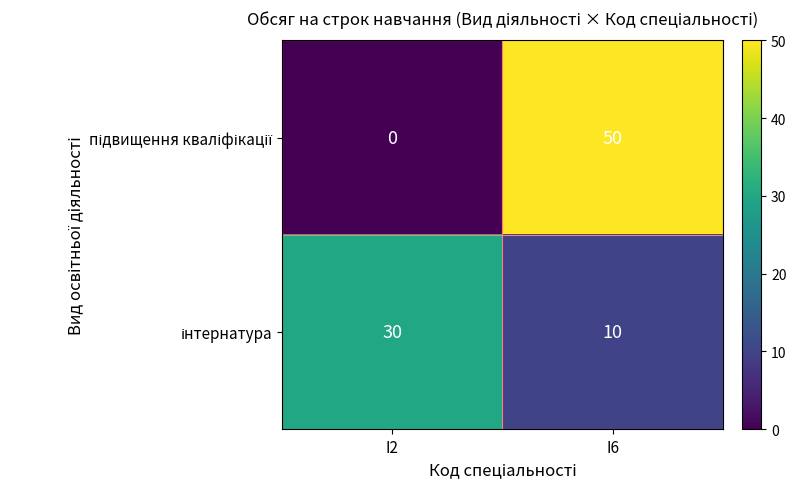

Which category has the highest value across all series?

I6